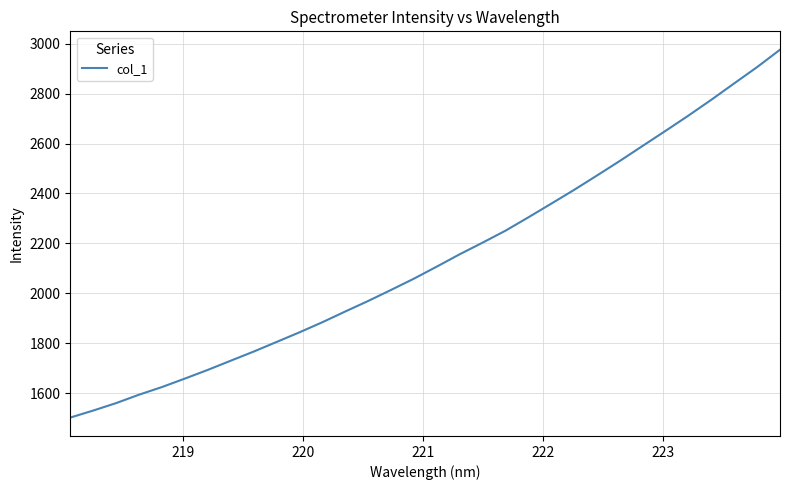

What is the minimum value shown in the chart?

1502.5